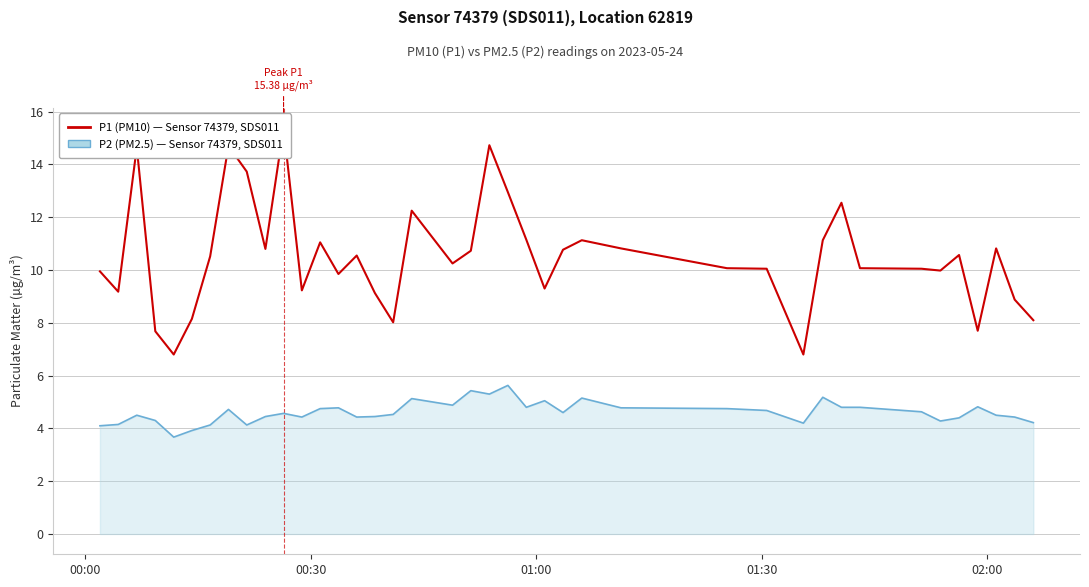

True or false: P2 (PM2.5) and P1 (PM10) intersect in this chart.

False